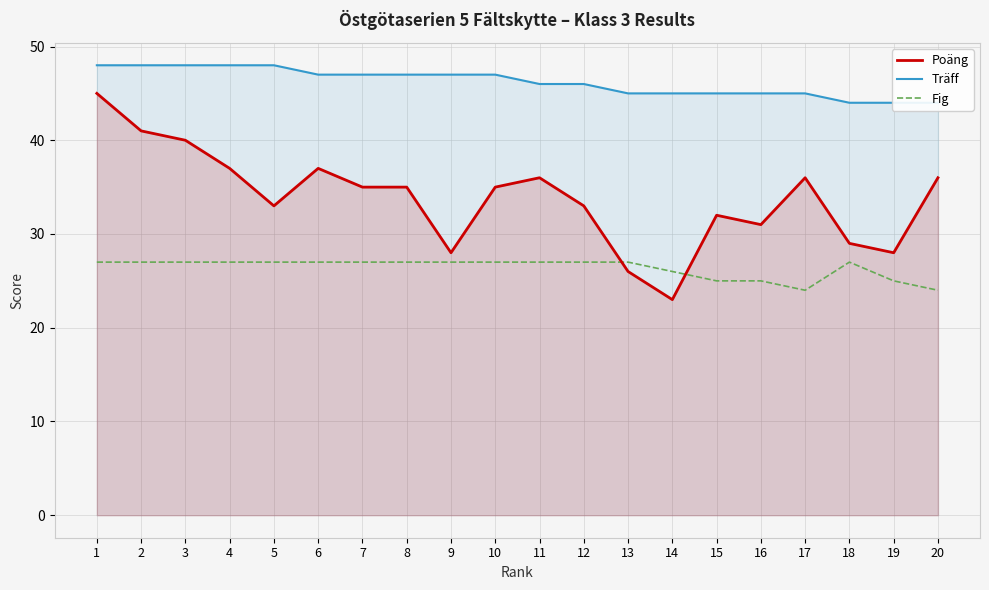

Which series changed the most between 17 and 20?

Träff